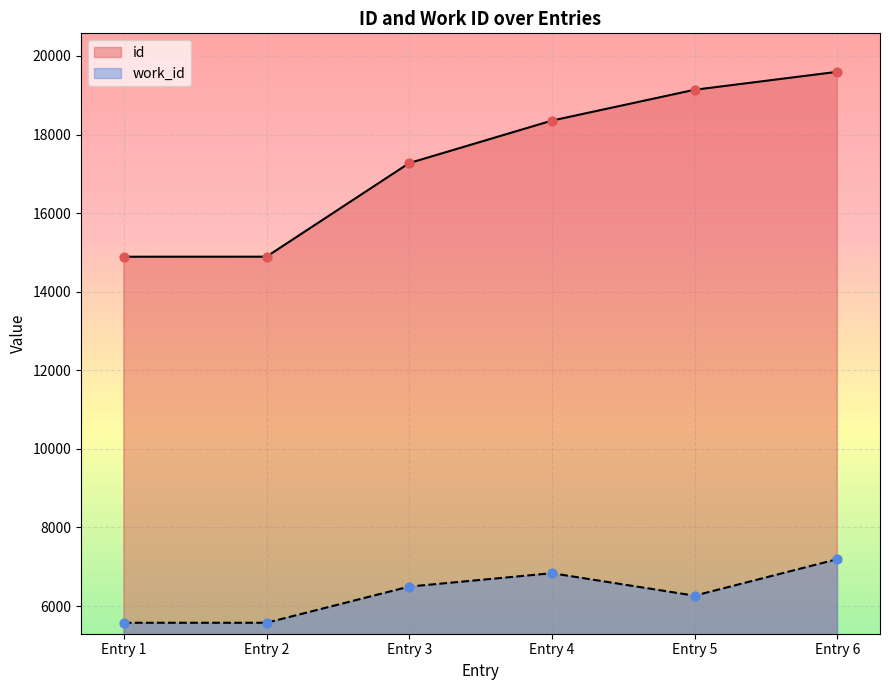

At how many categories does at least one series exceed 13406?

6